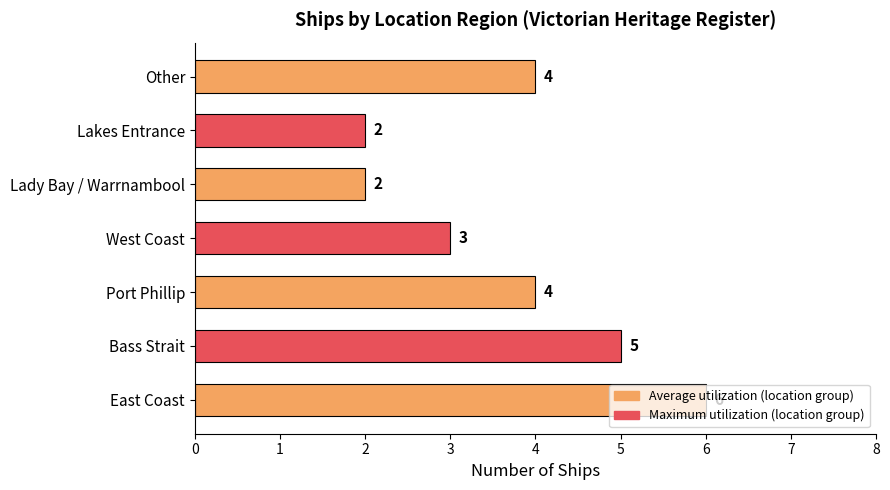

What is the difference between the maximum and second lowest values?

4